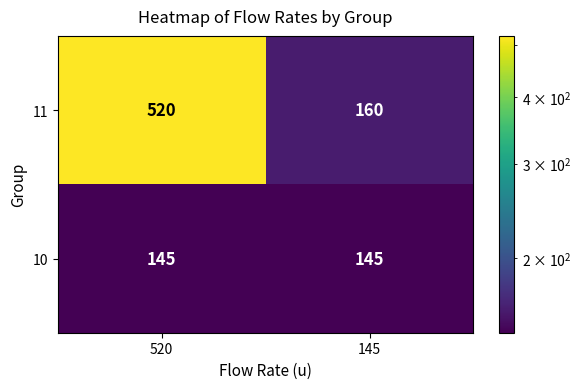

Which series has the largest total across all categories?

11